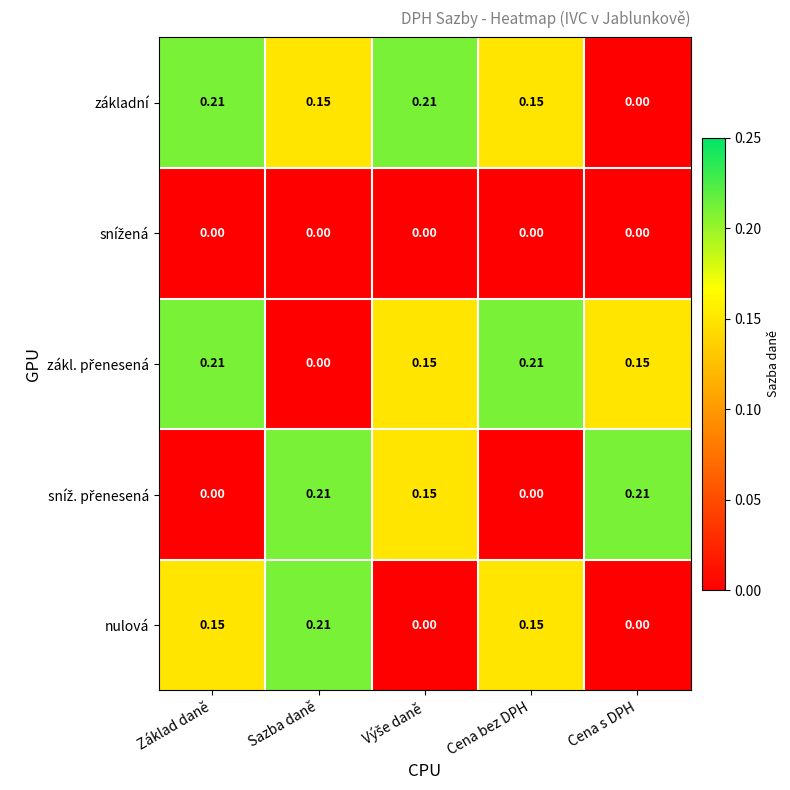

Count the number of data series in this chart.

5